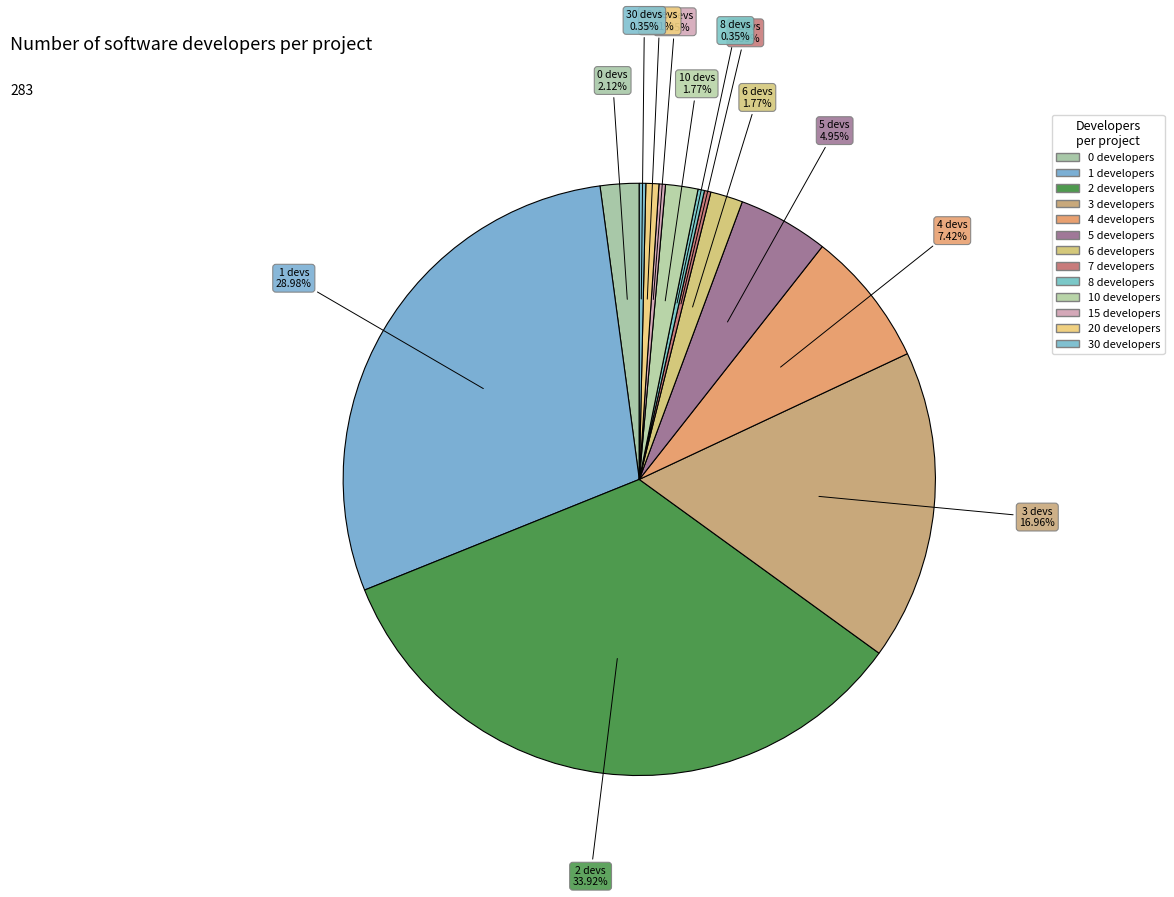

Which category has the smallest portion of the pie?

7